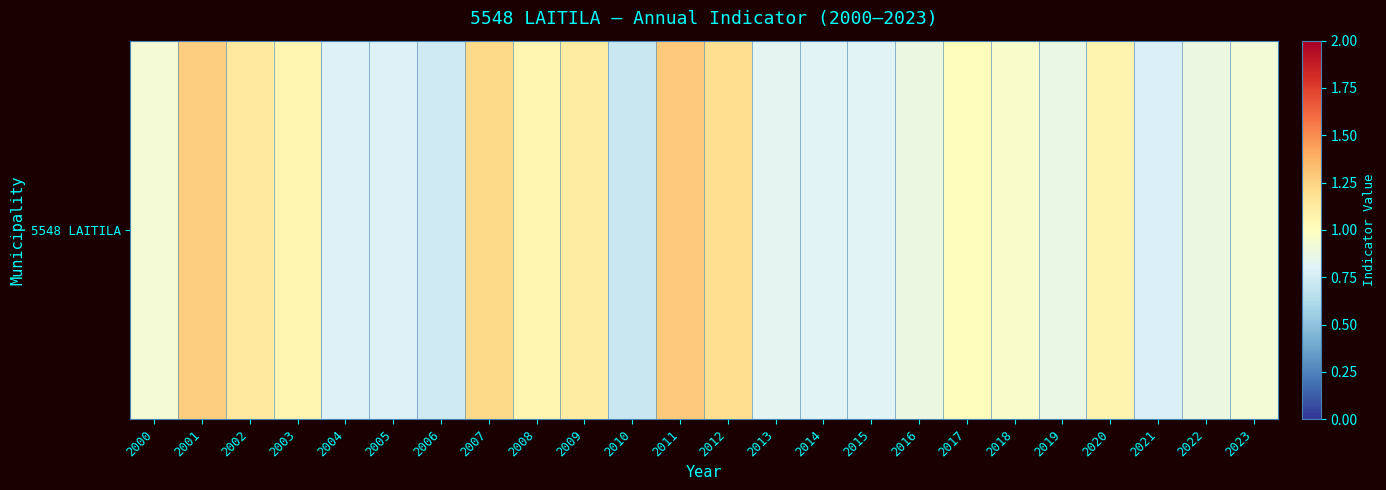

Reading left to right, list all the values displayed in this chart.

0.9	1.3	1.1	1.1	0.8	0.8	0.7	1.2	1.1	1.1	0.7	1.3	1.2	0.8	0.8	0.8	0.9	1.0	1.0	0.9	1.1	0.8	0.9	0.9